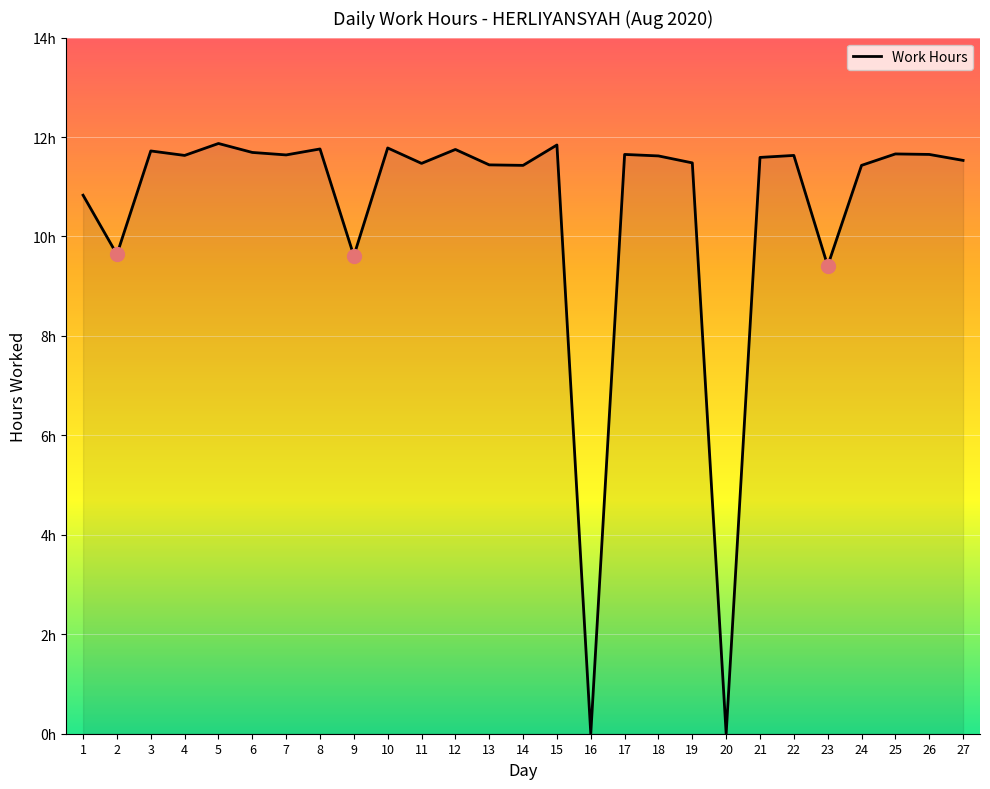

Is it true that the value at 4 is 20.3?

False